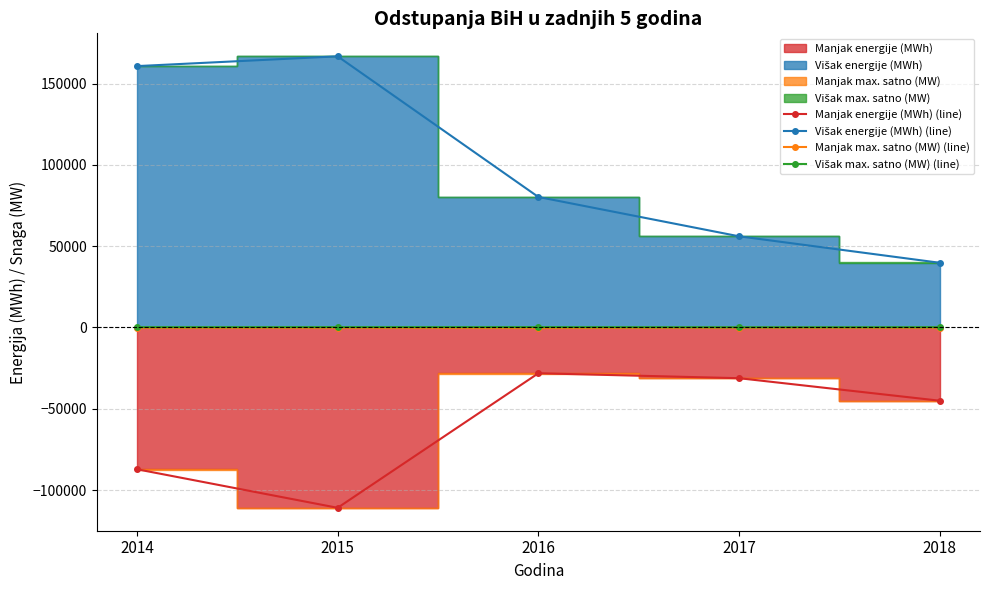

True or false: Manjak energije (MWh) (line) and Višak max. satno (MW) (line) intersect in this chart.

False